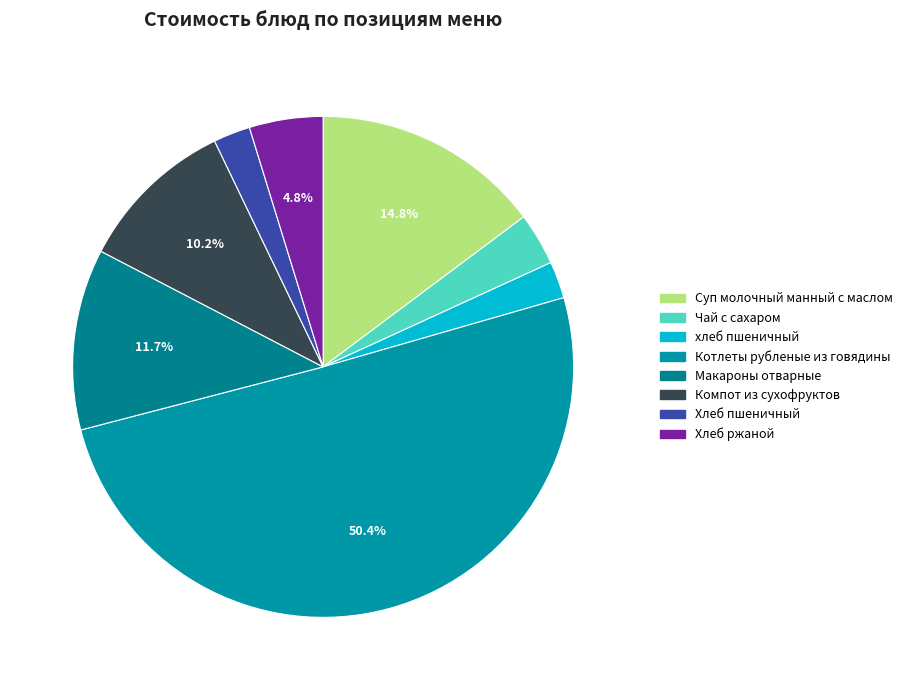

What is the largest slice in the pie chart?

Котлеты рубленые из говядины